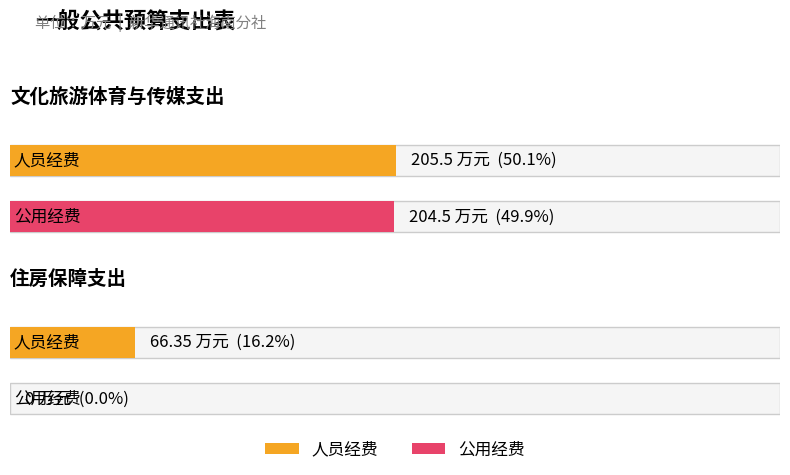

Does the chart contain any negative values?

No